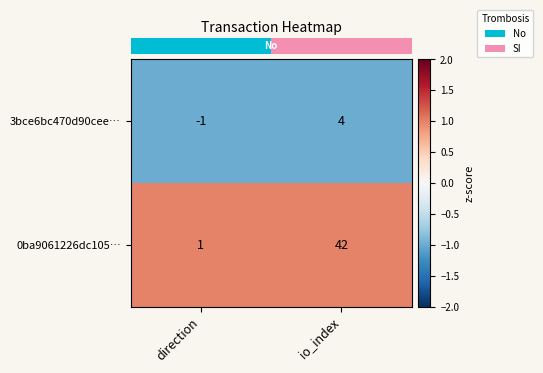

At direction, list the series in order from smallest to largest.

3bce6bc470d90cee…, 0ba9061226dc105…